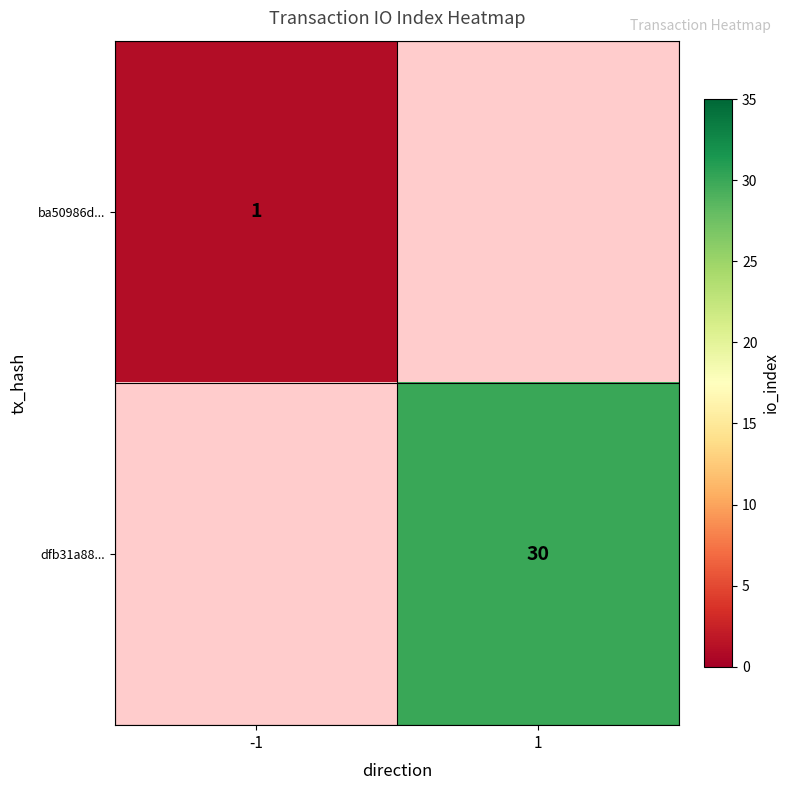

True or false: ba50986d... has a value of 2 at -1.

False